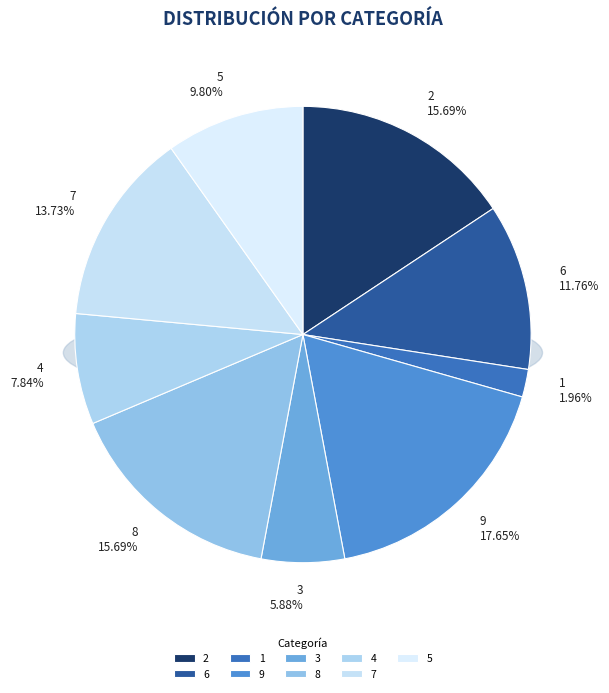

Which slice is the smallest?

1